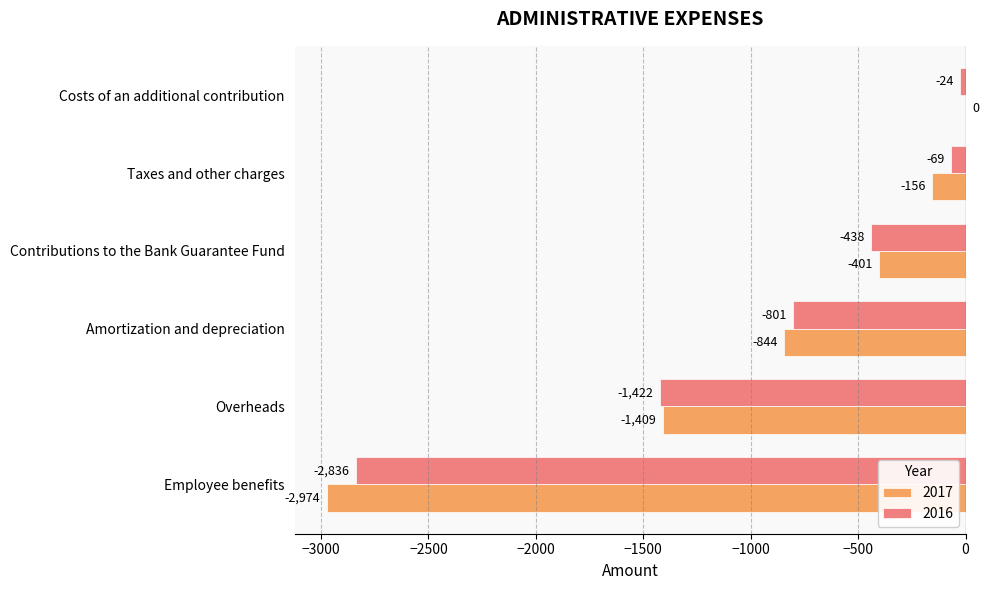

What is the average value of the 2016 series?

-932